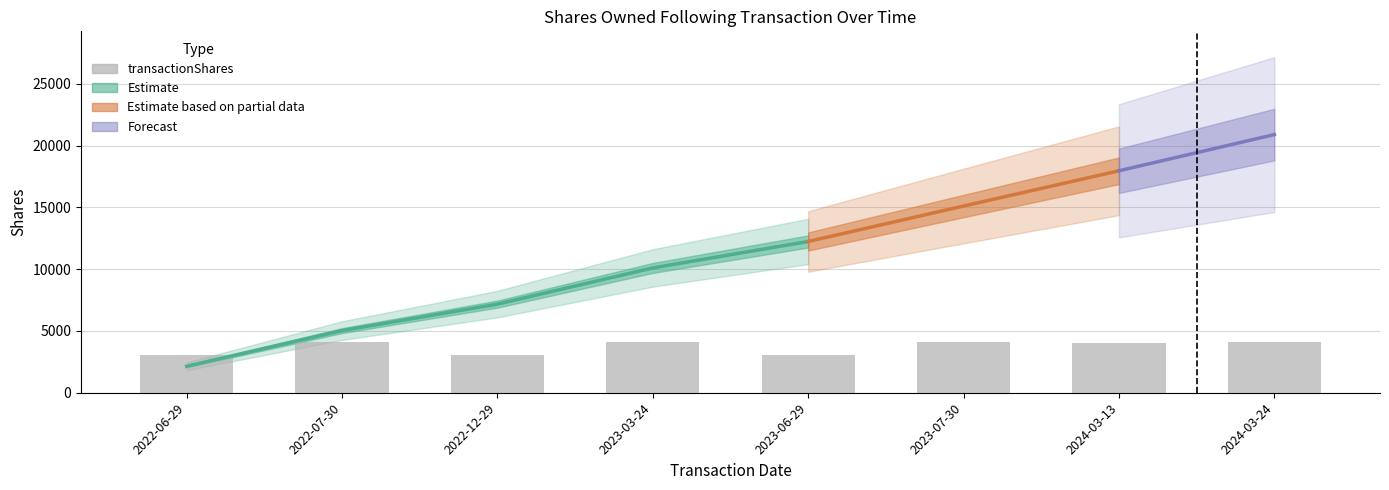

Where does the data first go above 4088?

2023-03-24